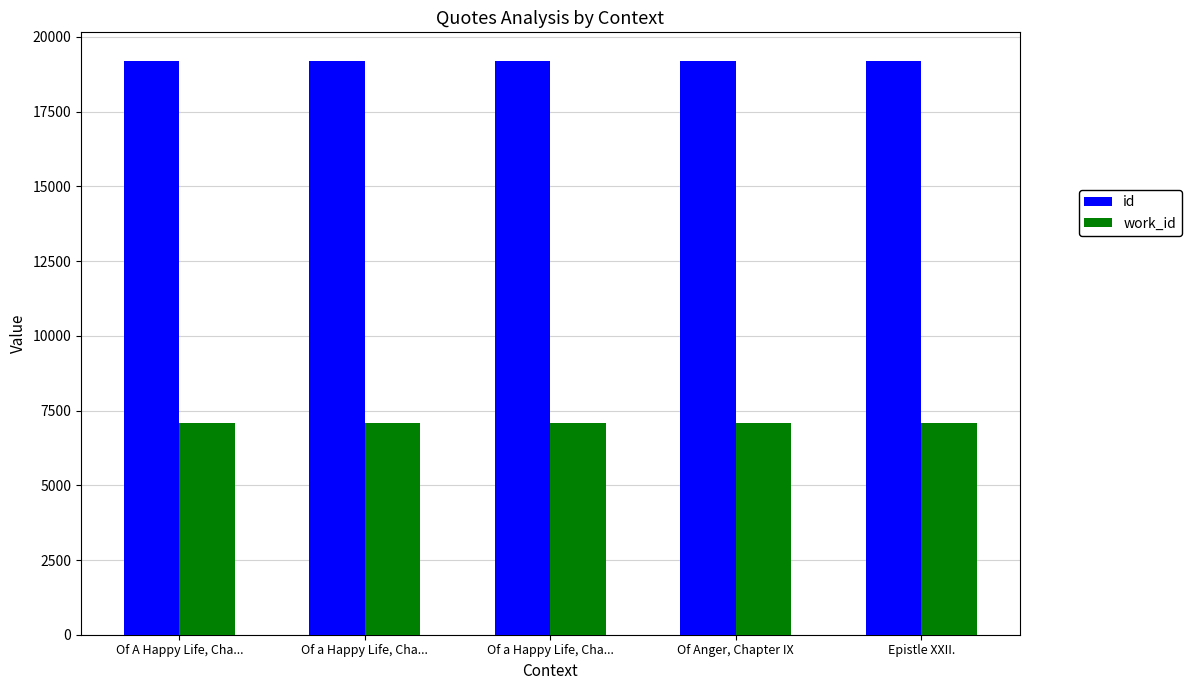

How many series are shown in this chart?

2